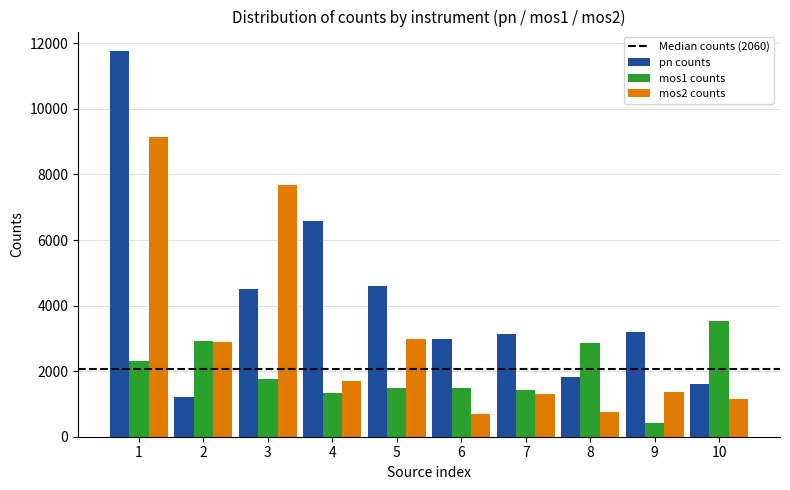

Is the value of pn counts at 3 greater than the value of mos2 counts at 9?

Yes